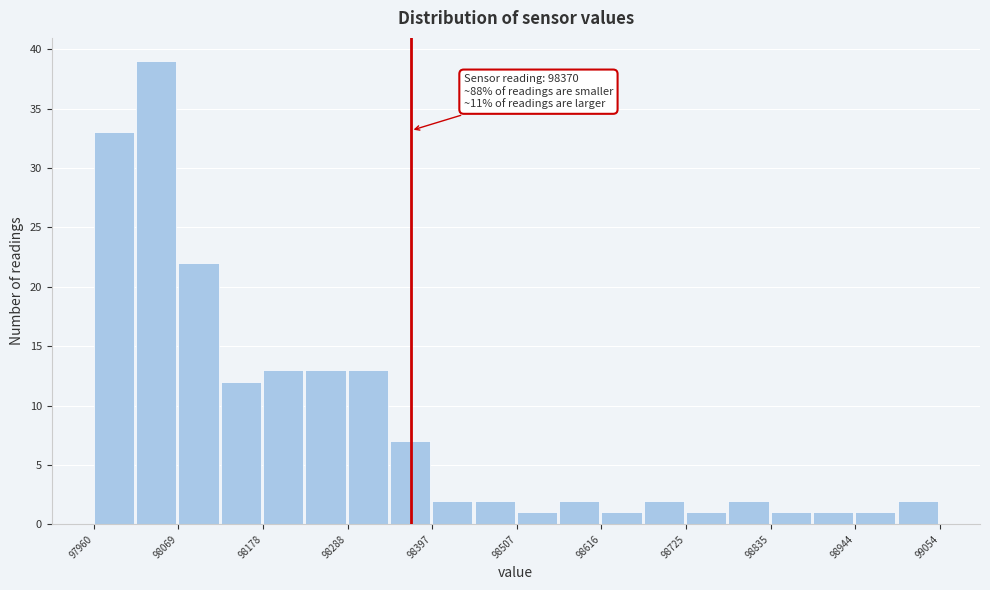

Around what value on the x-axis is the tallest bar? Give the approximate position of its centre, as read against the axis.

98040